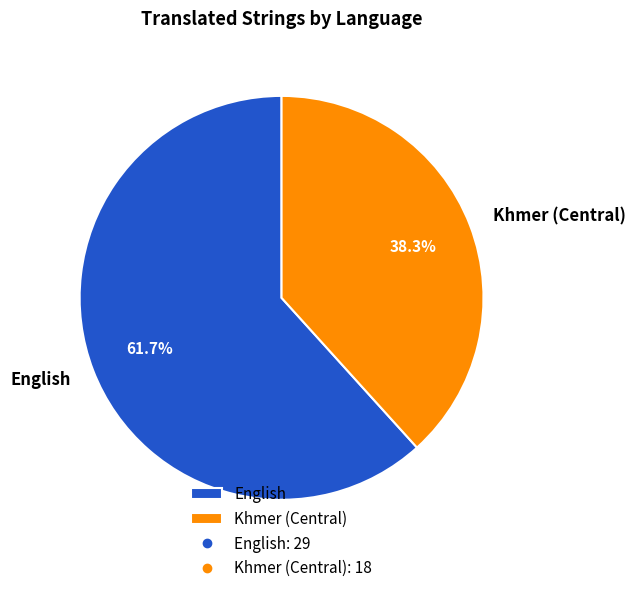

How many segments does this pie chart have?

2